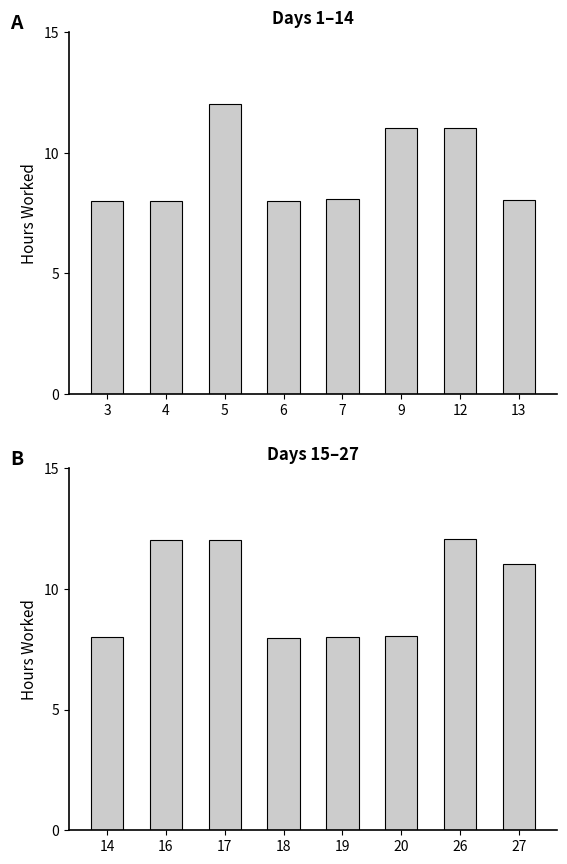

How many categories are shown in the chart?

8